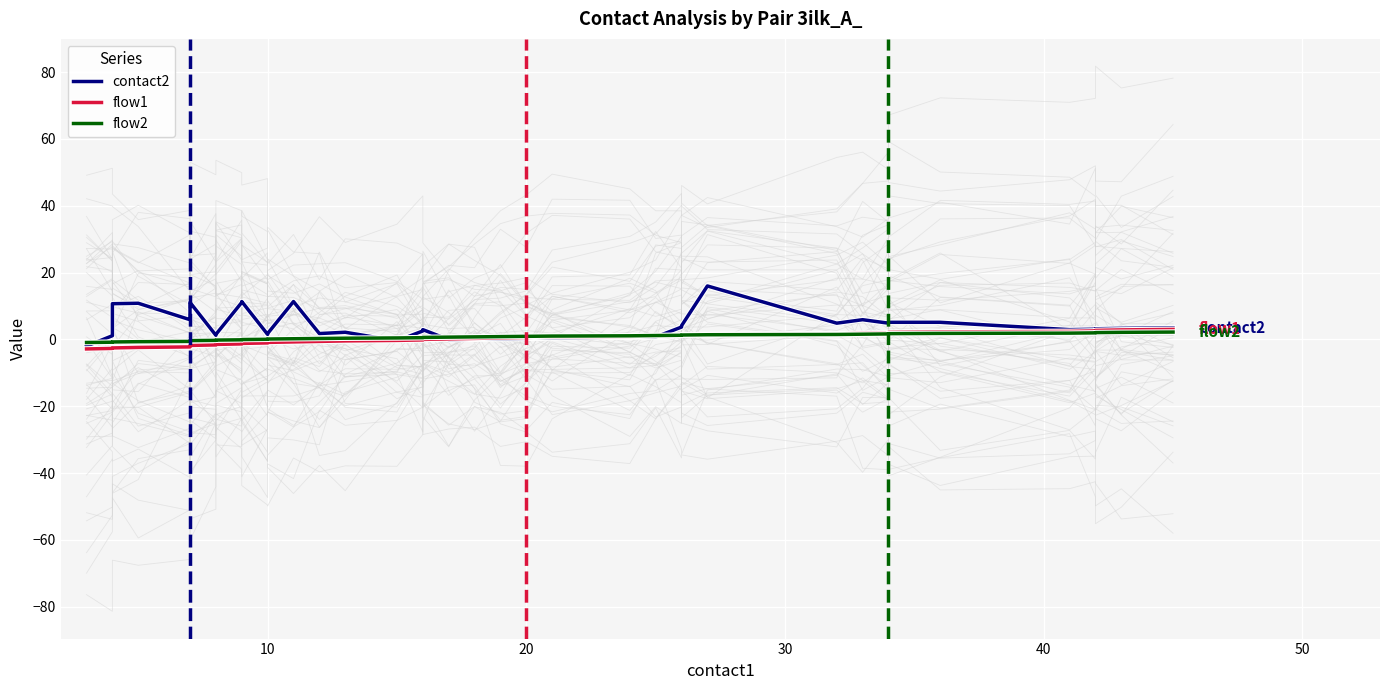

What is the sum of all flow2 values?

25.6